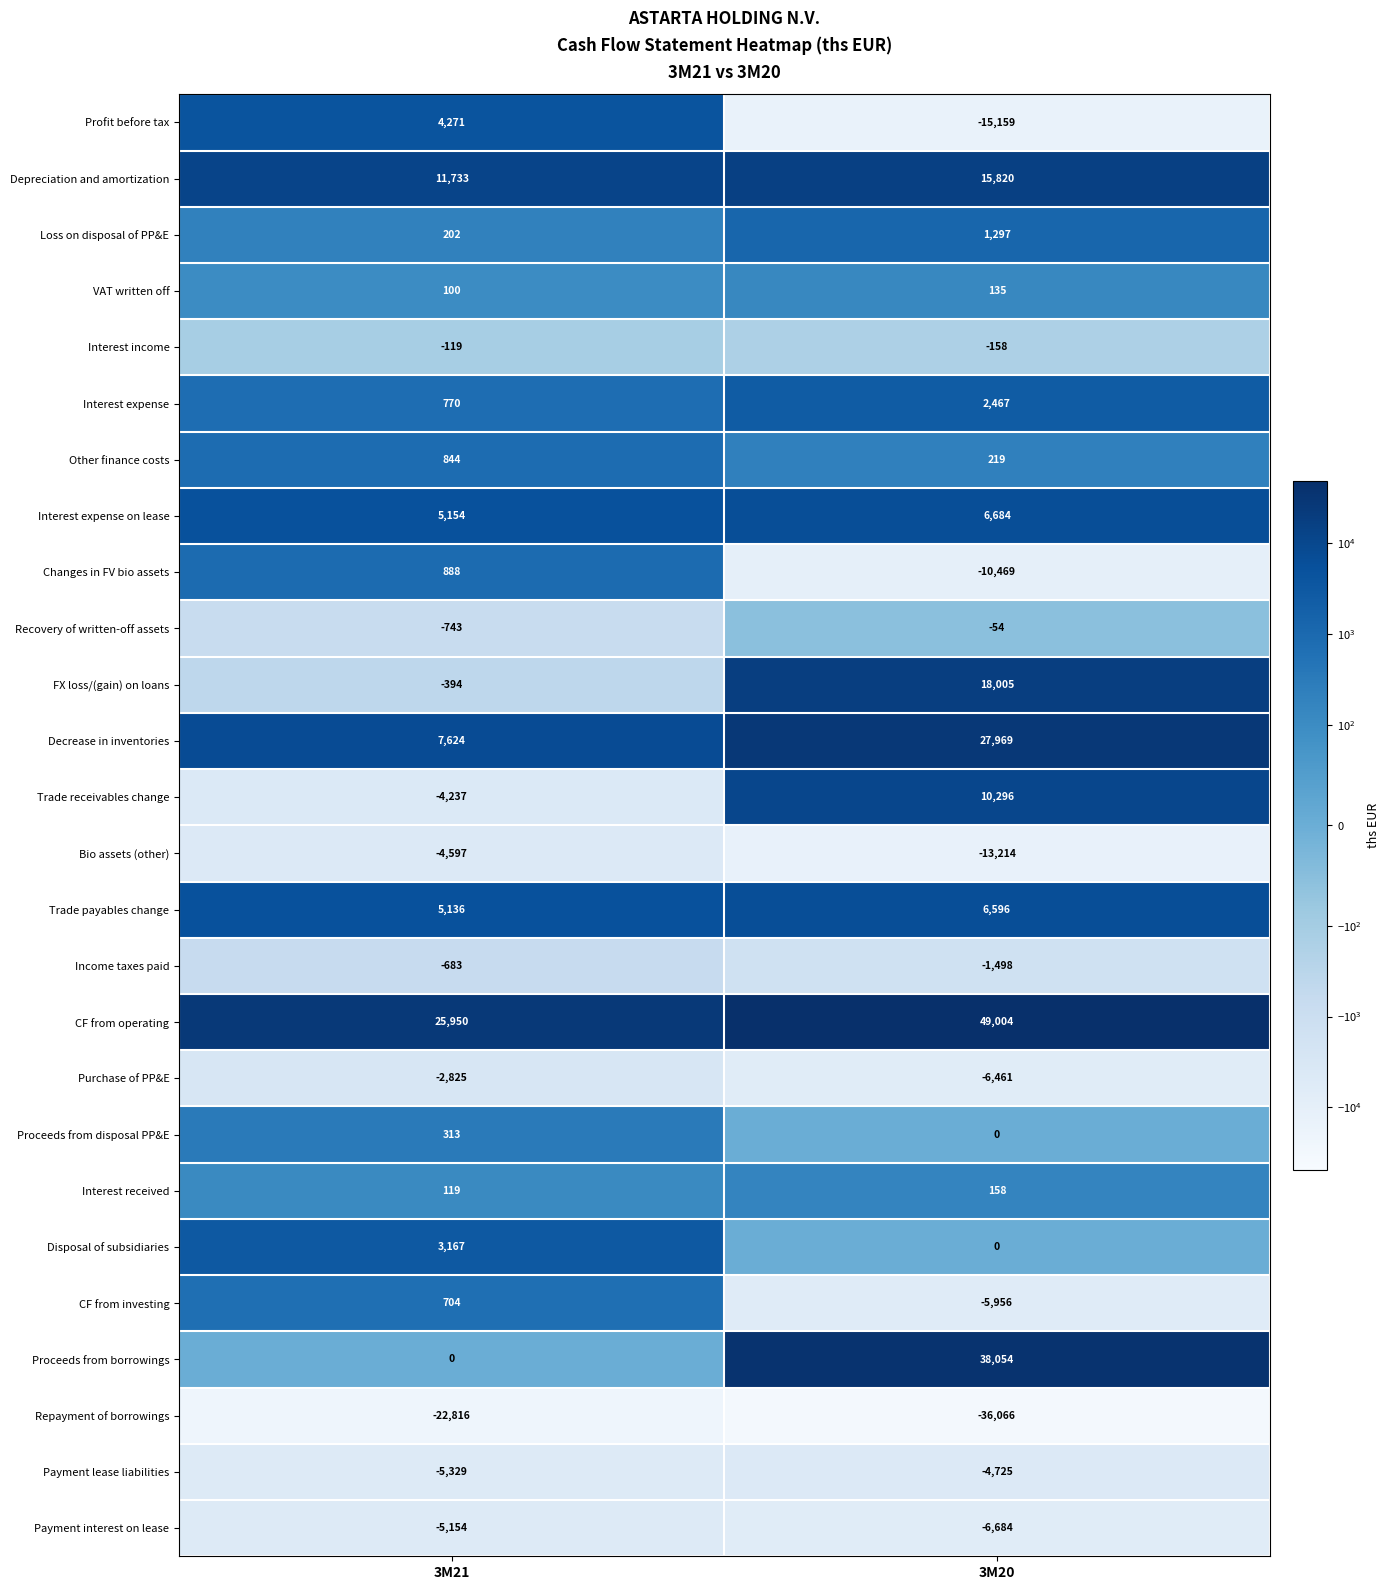

List the series in order of their peak value, lowest first.

Repayment of borrowings, Payment interest on lease, Payment lease liabilities, Bio assets (other), Purchase of PP&E, Income taxes paid, Interest income, Recovery of written-off assets, VAT written off, Interest received, Proceeds from disposal PP&E, CF from investing, Other finance costs, Changes in FV bio assets, Loss on disposal of PP&E, Interest expense, Disposal of subsidiaries, Profit before tax, Trade payables change, Interest expense on lease, Trade receivables change, Depreciation and amortization, FX loss/(gain) on loans, Decrease in inventories, Proceeds from borrowings, CF from operating